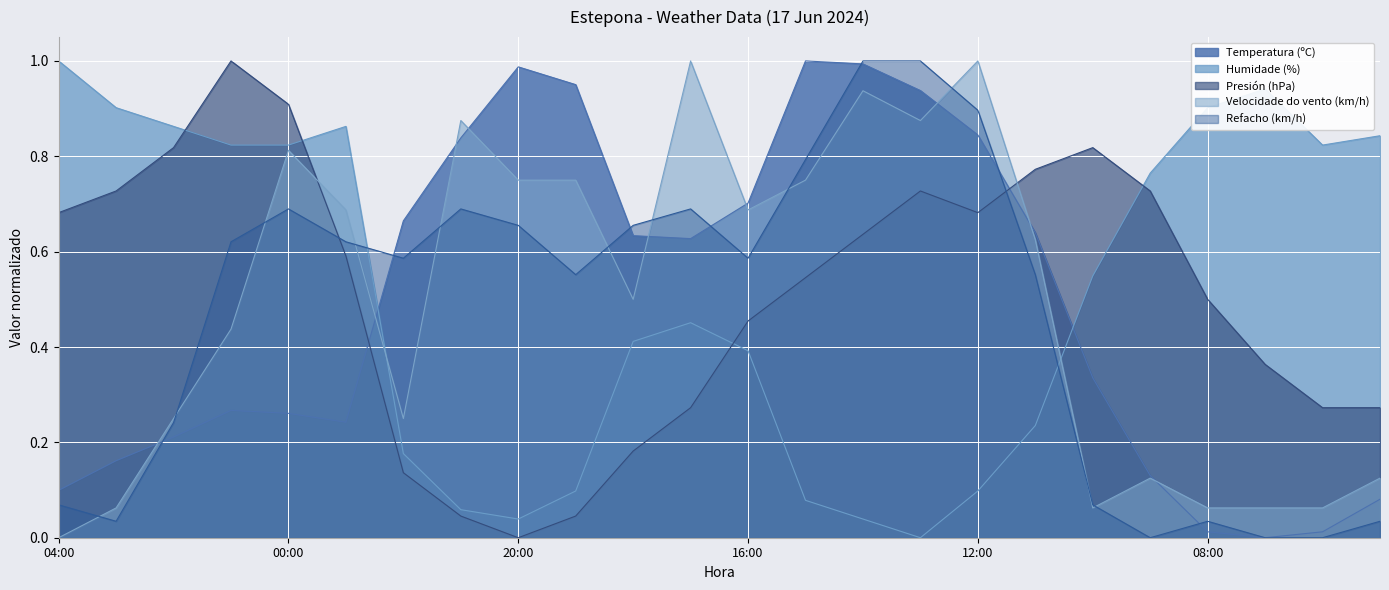

What is the spread (max minus min) of values at 20:00?

1.0